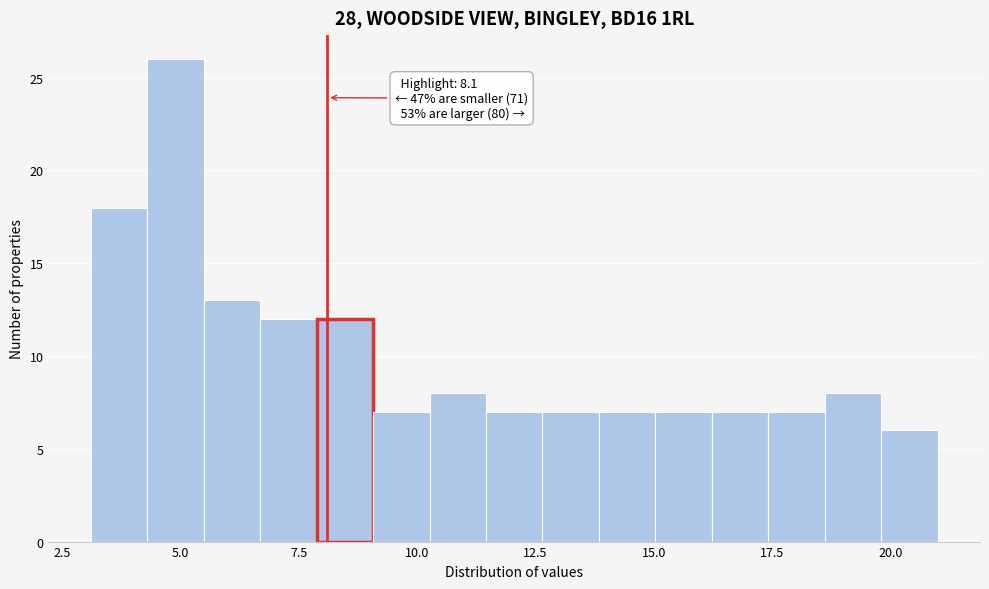

Around what value on the x-axis is the tallest bar? Give the approximate position of its centre, as read against the axis.

5.0